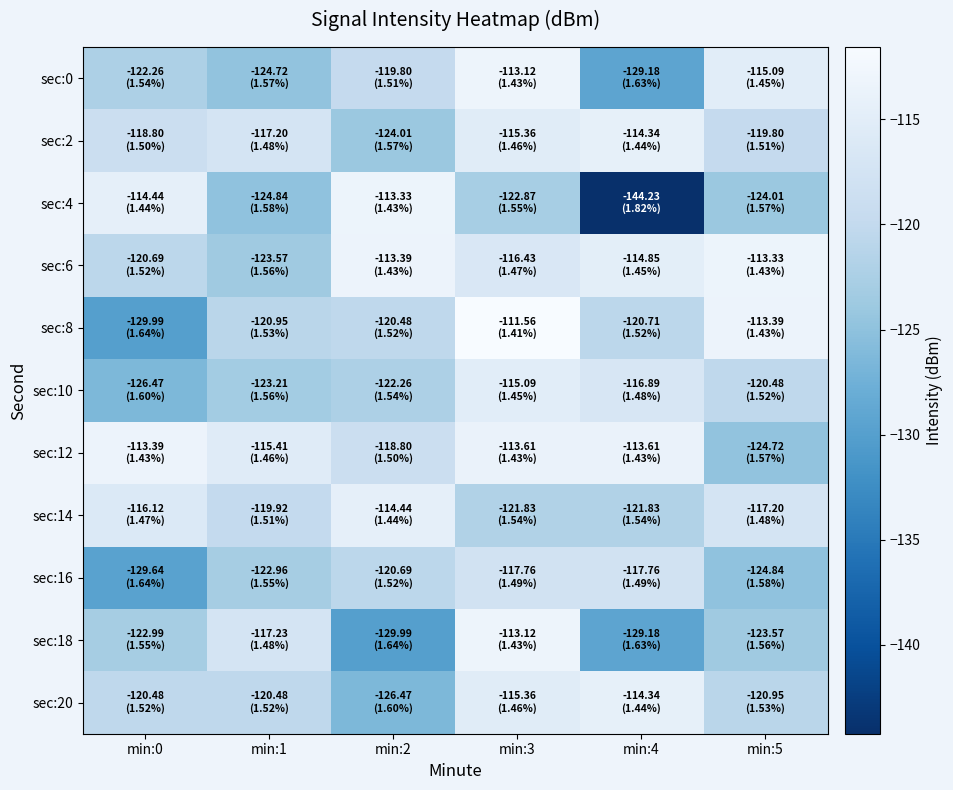

How many data points does each series have?

6